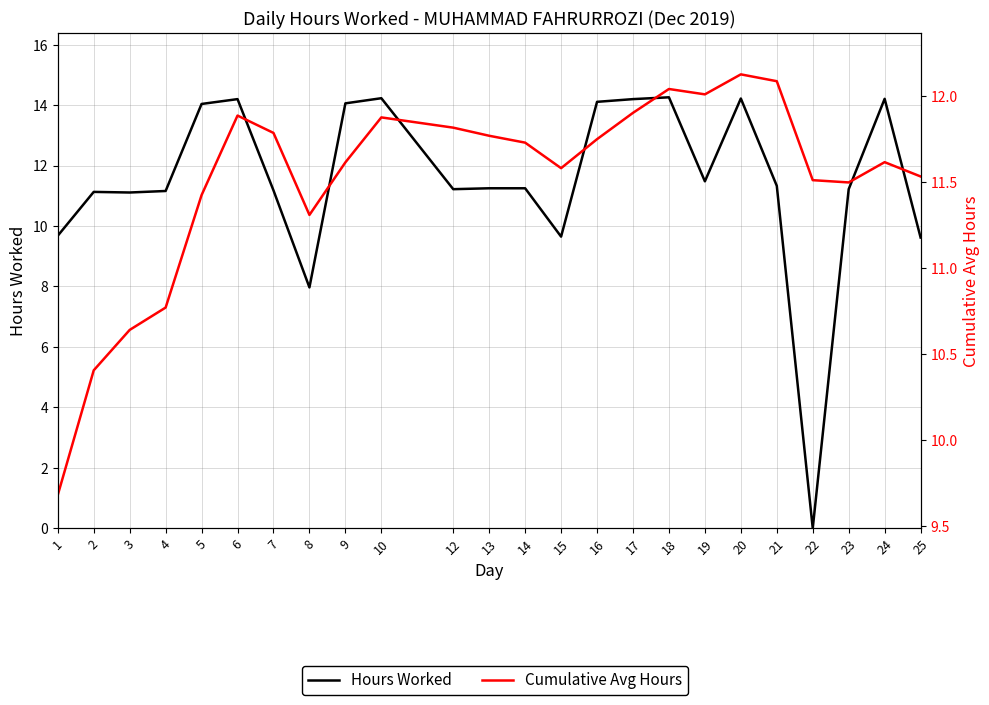

The value of Hours Worked at 18 is 18.6. True or false?

False